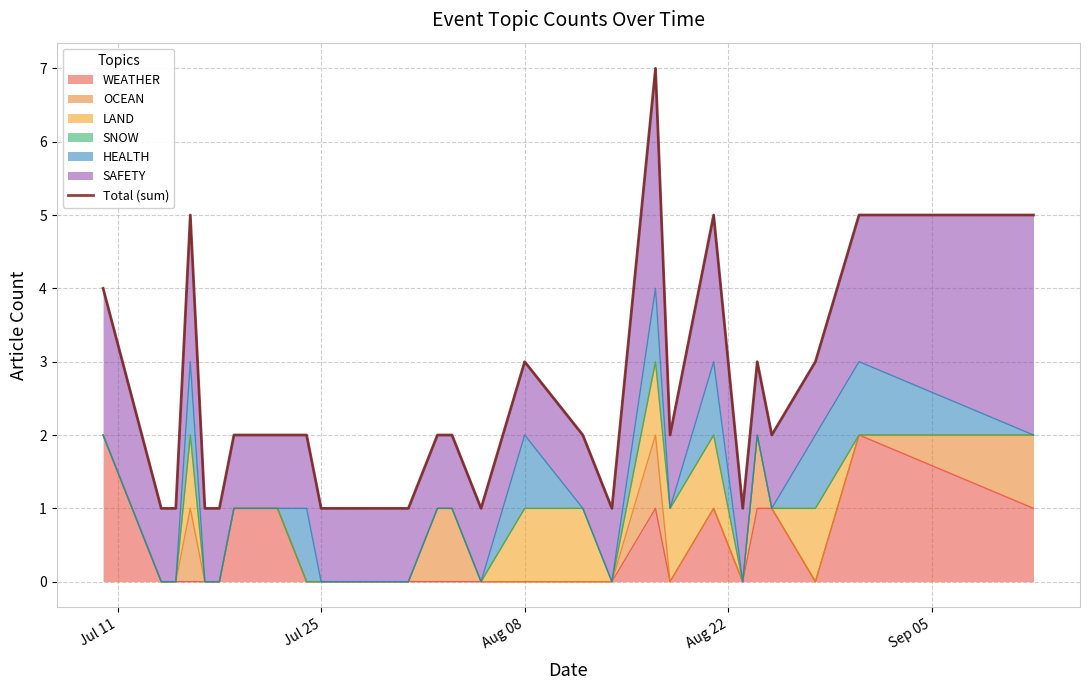

How many points are lower than both their immediate neighbors (excluding endpoints)?

5